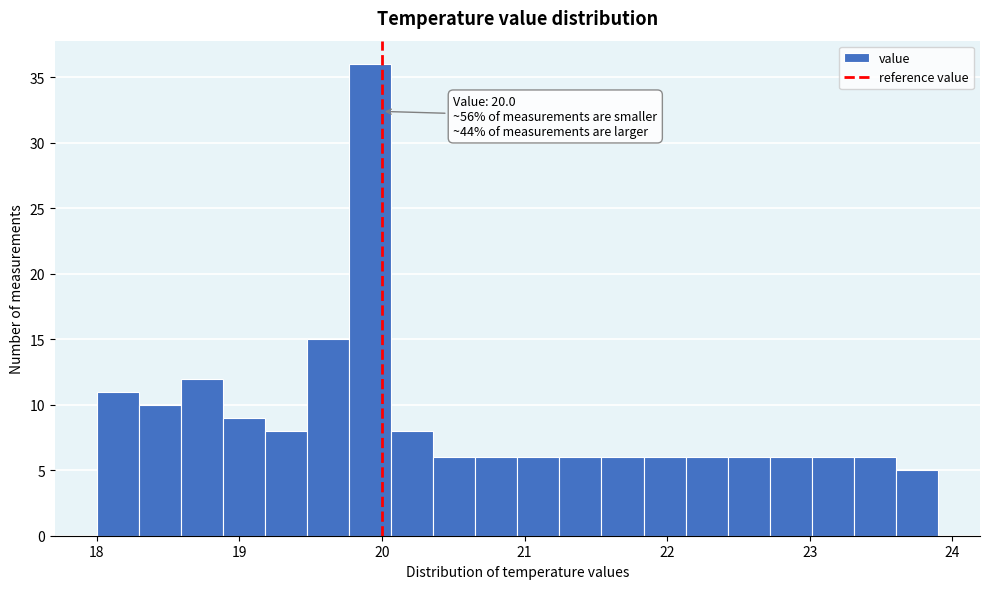

Read against the x-axis, roughly where is the centre of the tallest bar?

19.9